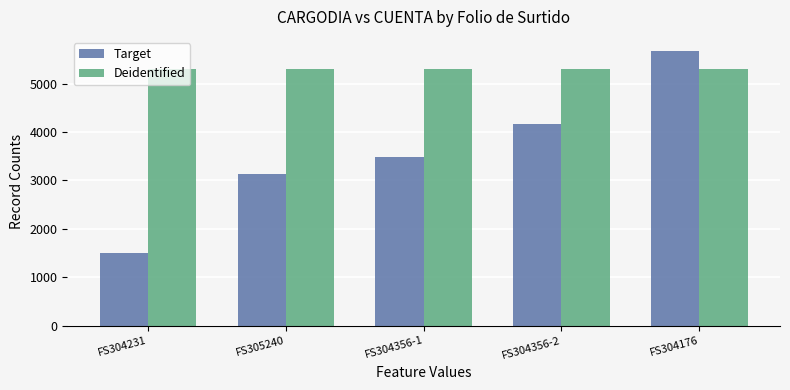

Rank the categories by Target value from highest to lowest.

FS304176, FS304356-2, FS304356-1, FS305240, FS304231